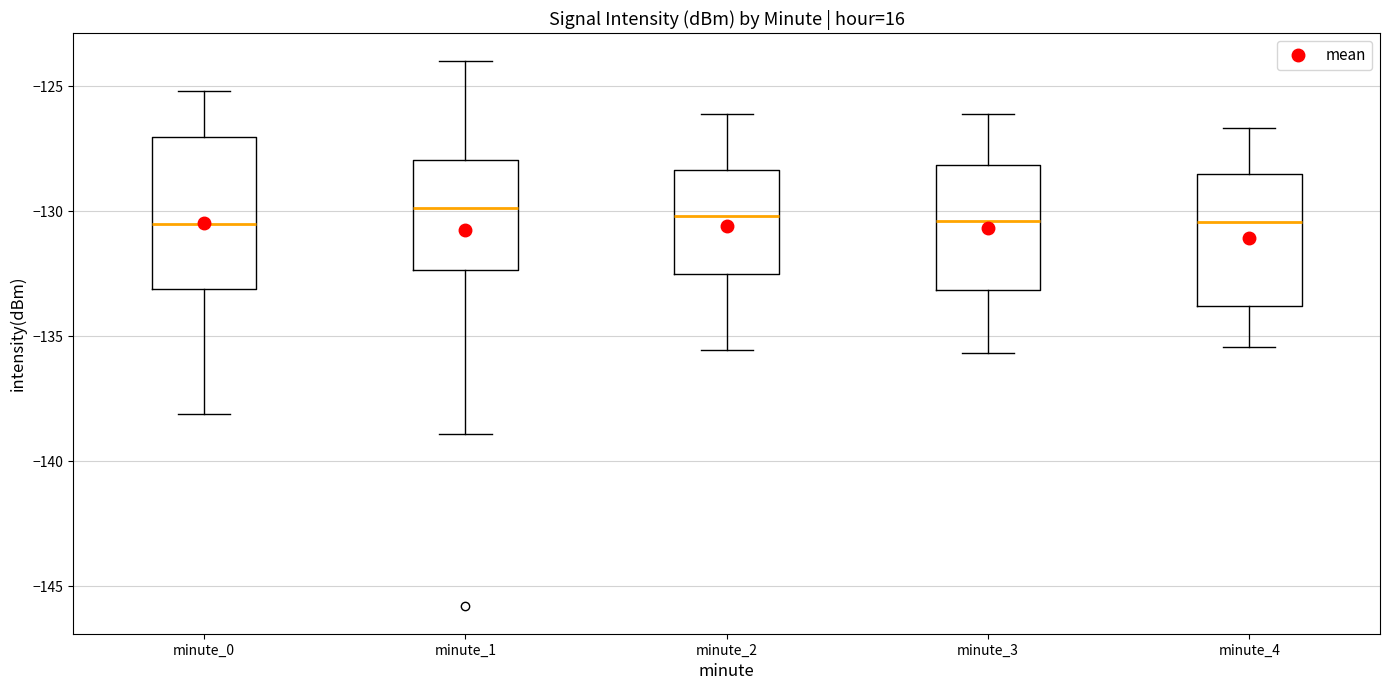

Which box is the tallest, from its lower edge to its upper edge?

minute_0